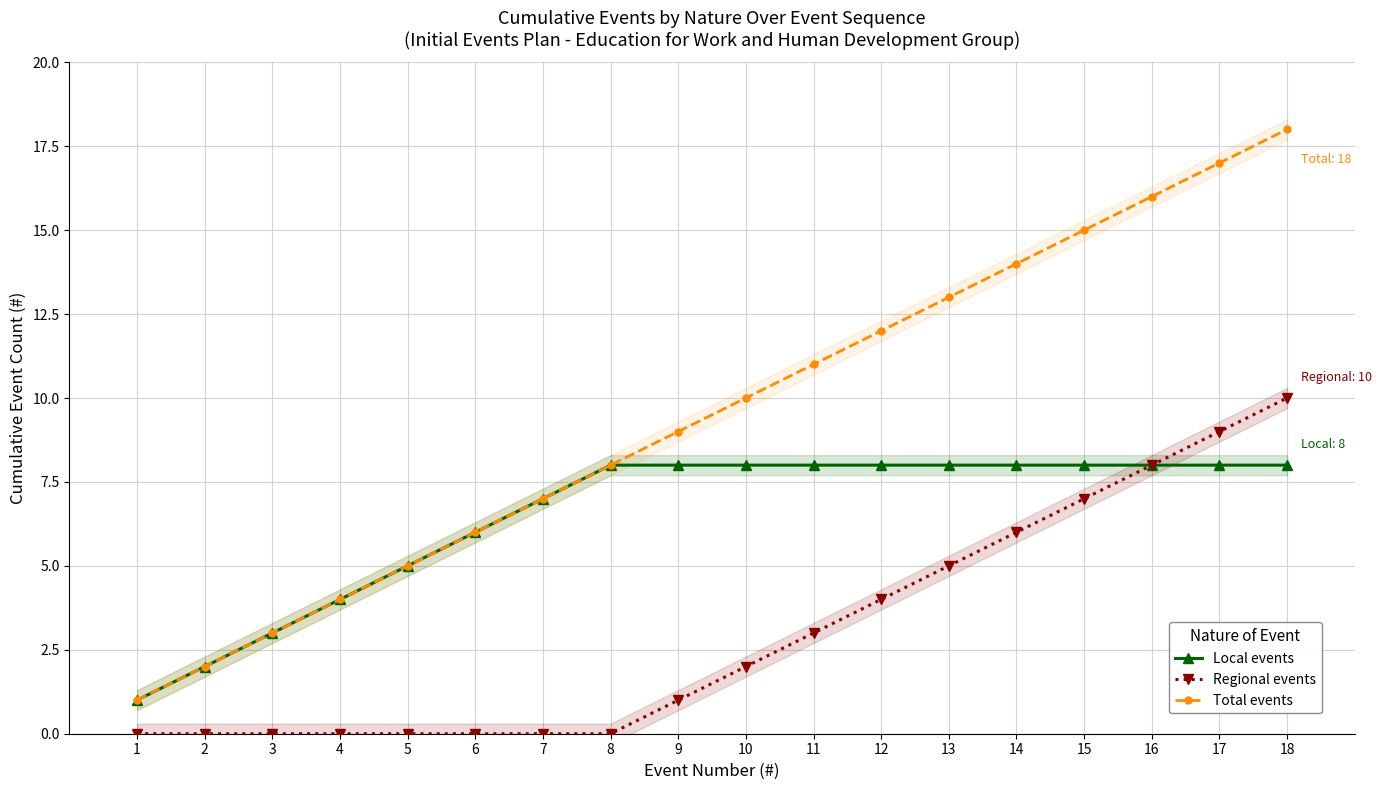

What is the difference between the maximum and minimum values in the Regional events series?

10